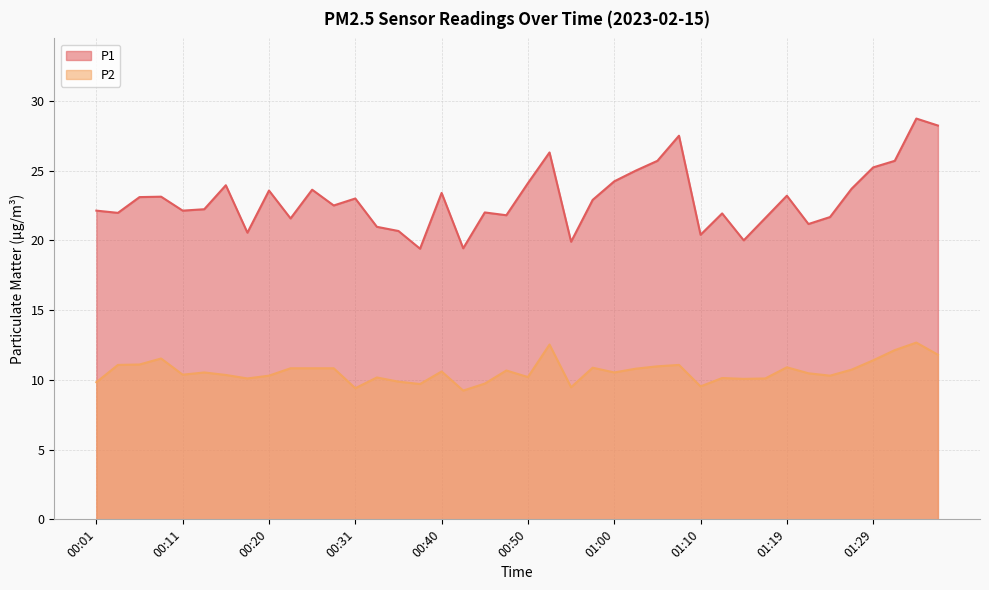

What is the difference between the second highest and minimum values in the P2 series?

3.3